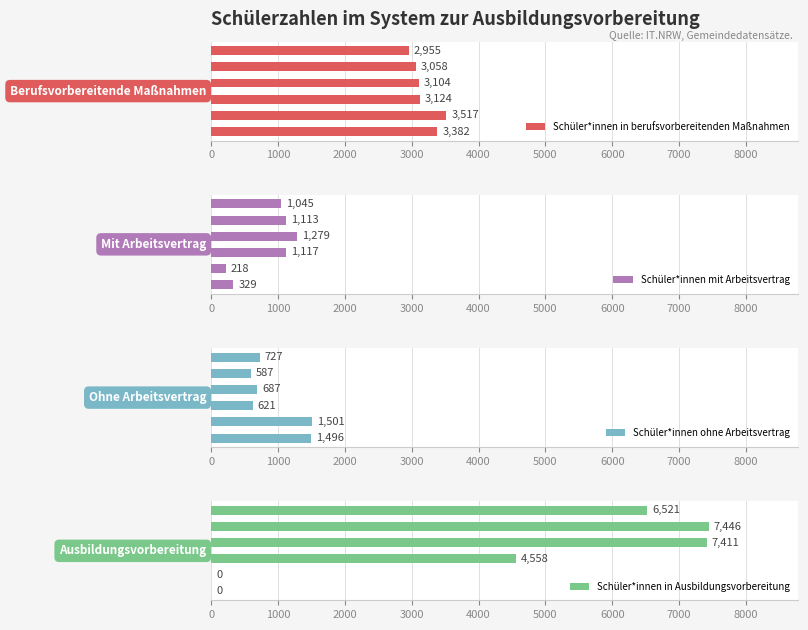

What is the sum of all Schüler*innen ohne Arbeitsvertrag values?

5619